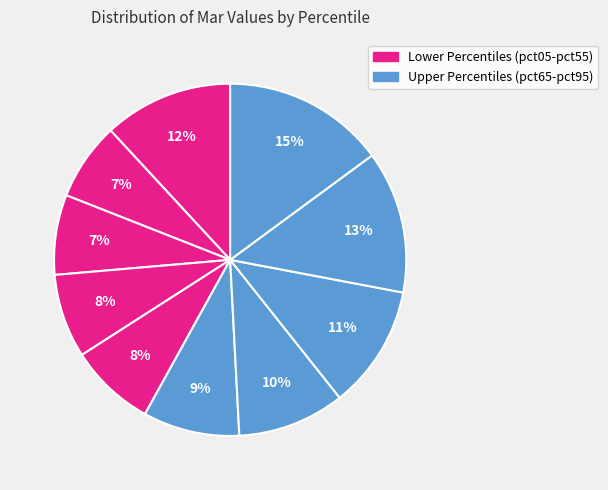

How many segments does this pie chart have?

10